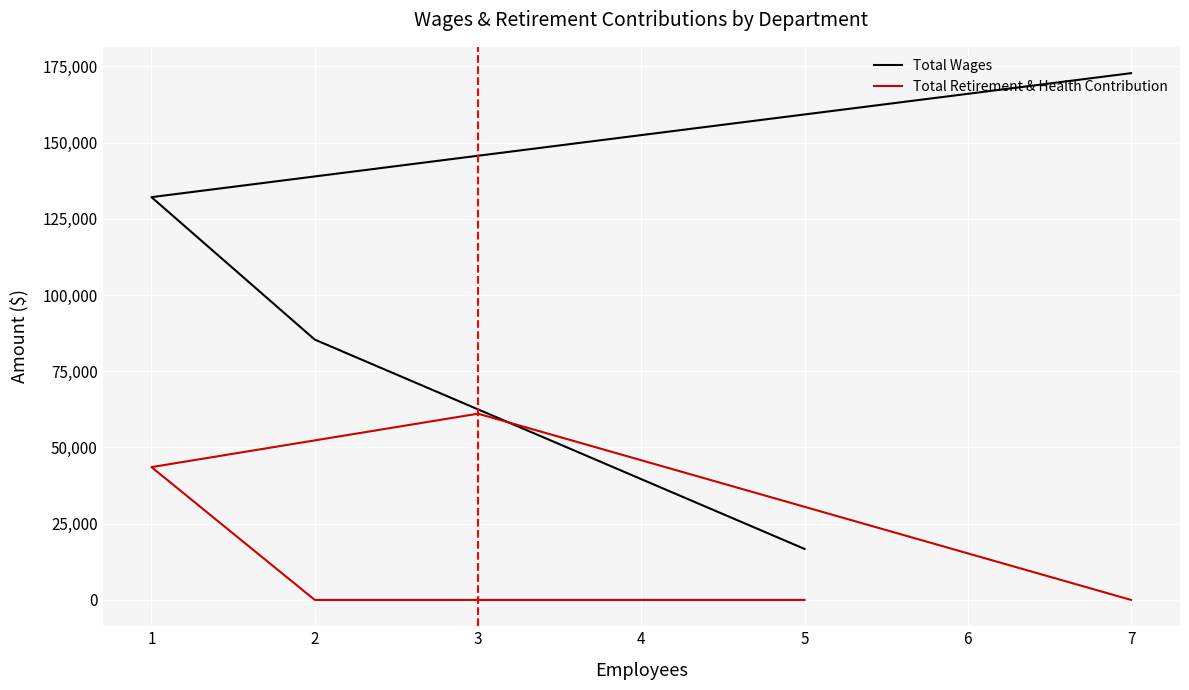

At which category does Total Retirement & Health Contribution reach its first local peak?

3